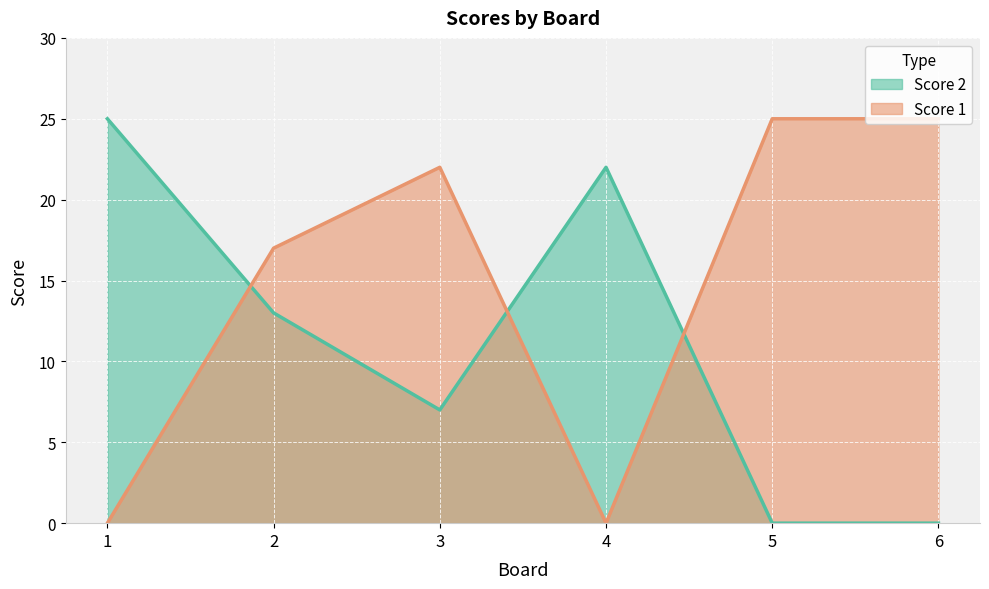

At which label does Score 1 first exceed 22?

5